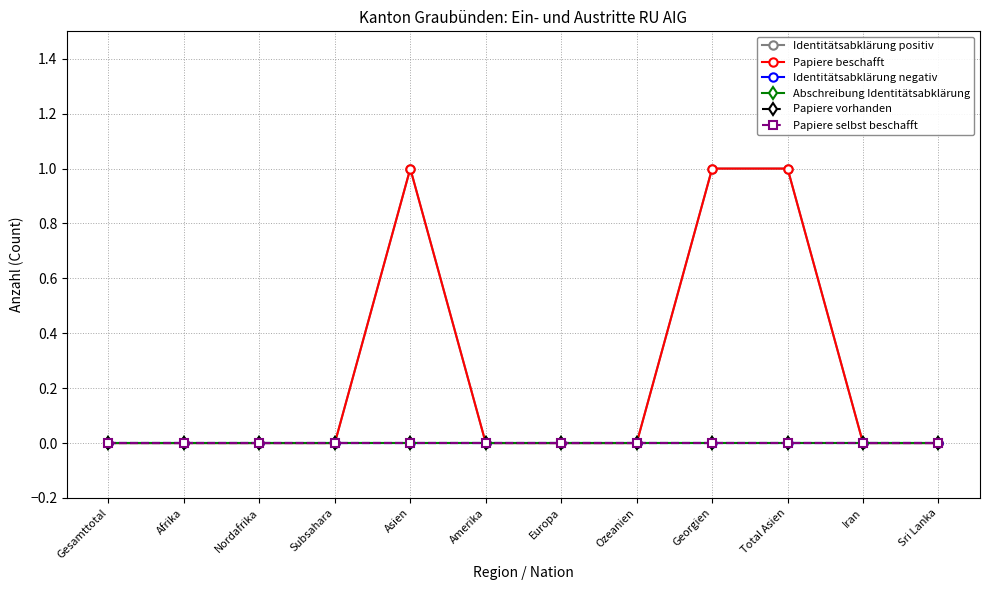

Reading left to right, transcribe all the data shown in this chart.

Identitätsabklärung positiv: 0	0	0	0	1	0	0	0	1	1	0	0
Papiere beschafft: 0	0	0	0	1	0	0	0	1	1	0	0
Identitätsabklärung negativ: 0	0	0	0	0	0	0	0	0	0	0	0
Abschreibung Identitätsabklärung: 0	0	0	0	0	0	0	0	0	0	0	0
Papiere vorhanden: 0	0	0	0	0	0	0	0	0	0	0	0
Papiere selbst beschafft: 0	0	0	0	0	0	0	0	0	0	0	0